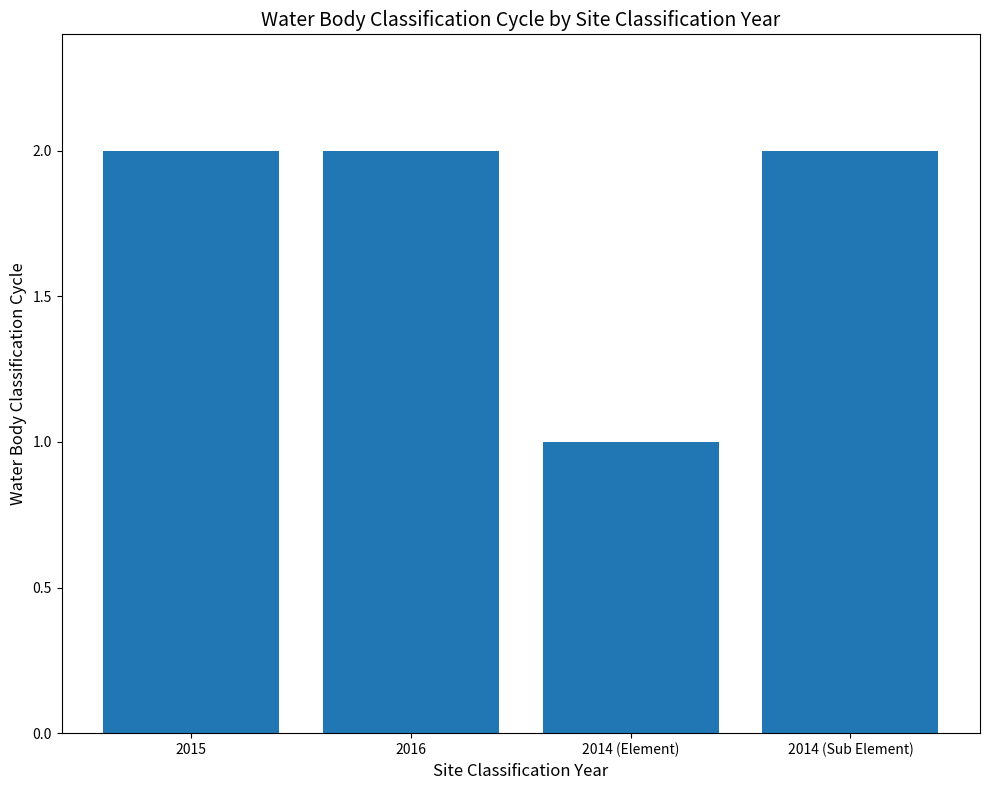

What is the greatest value displayed?

2